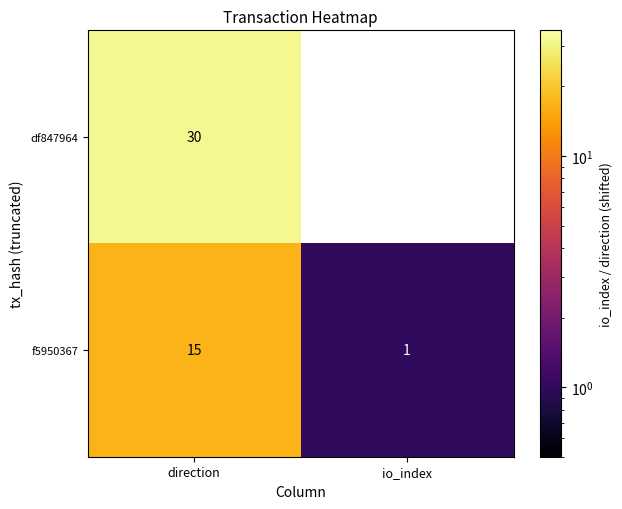

Reading left to right, transcribe all the data shown in this chart.

df847964: direction=30	io_index=-1
f5950367: direction=15	io_index=1